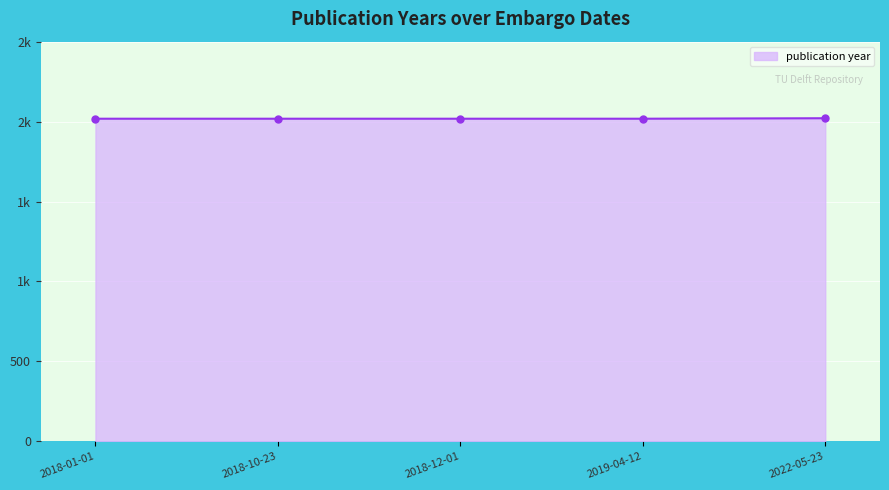

List the labels in order of value, largest first.

2022-05-23, 2018-12-01, 2018-01-01, 2018-10-23, 2019-04-12